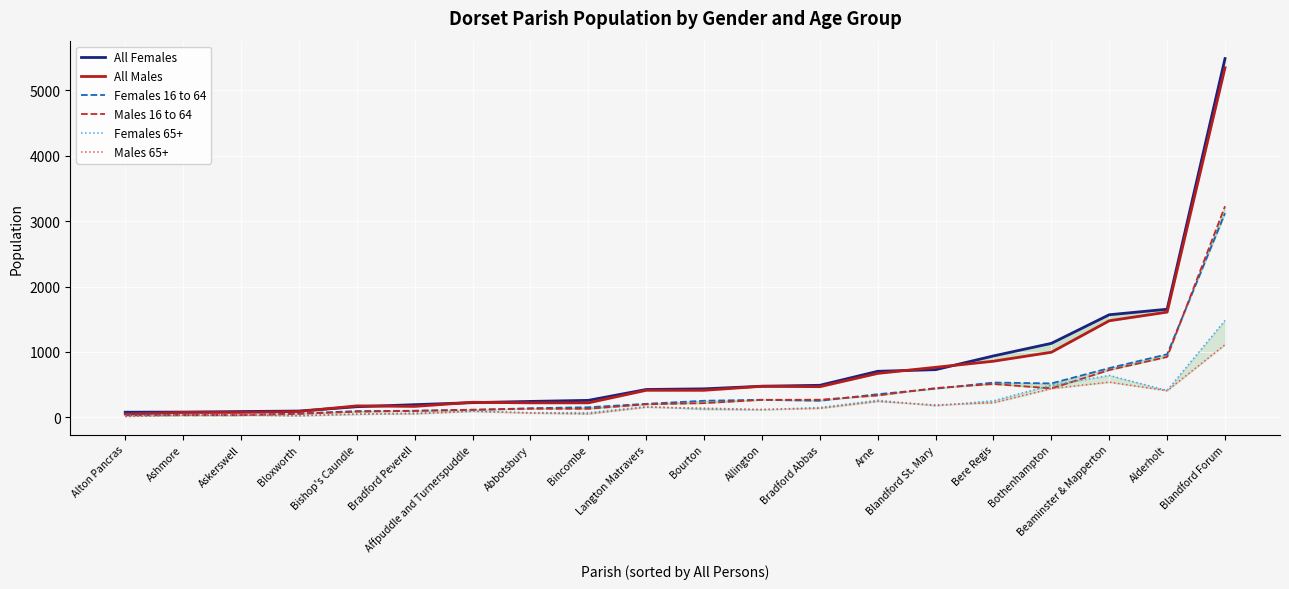

What value does the All Females series have at Bourton?

437